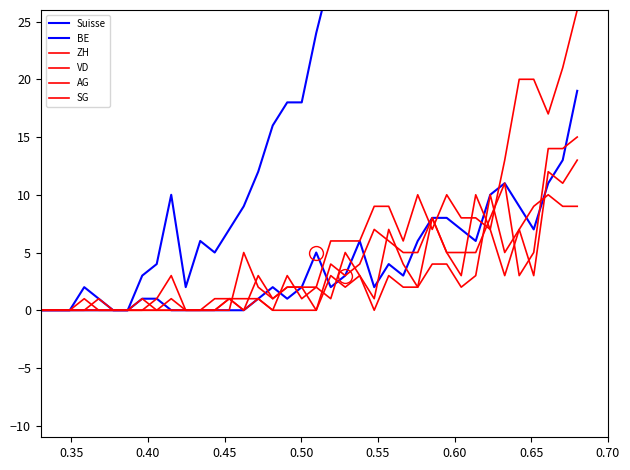

Rank the series by their maximum value, from lowest to highest.

SG, AG, VD, BE, ZH, Suisse